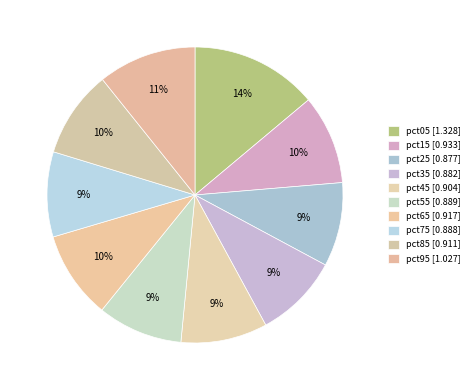

Does any single category account for the majority?

No